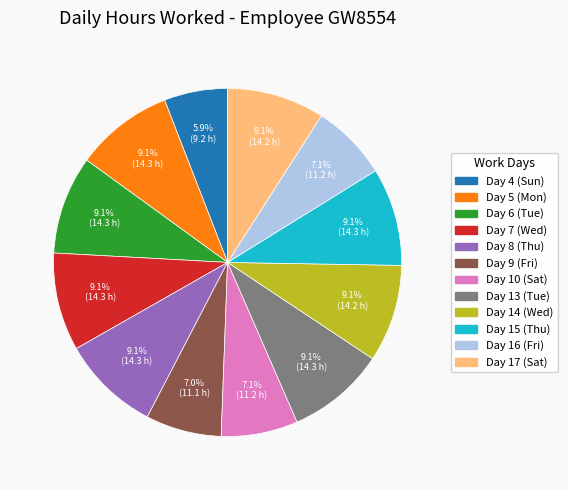

What is the total percentage of Day 15 (Thu) and Day 16 (Fri)?

16.2%